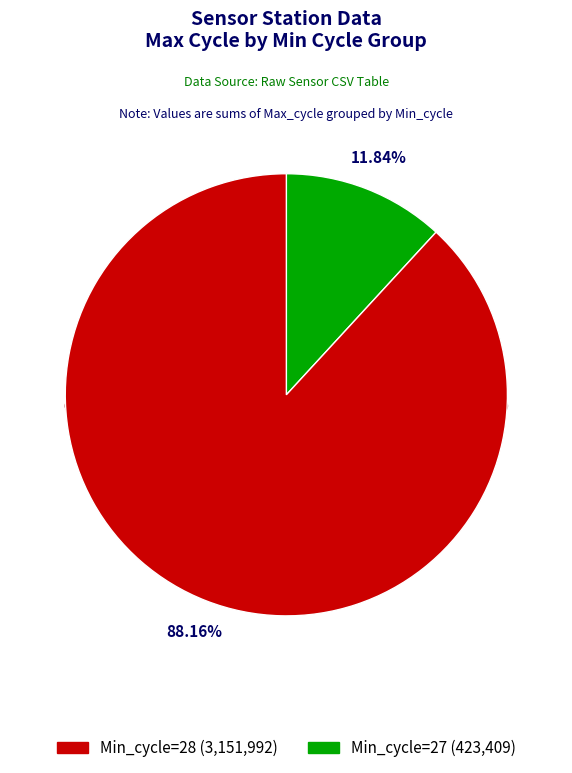

Does Min_cycle=28 represent more than half of the total?

Yes